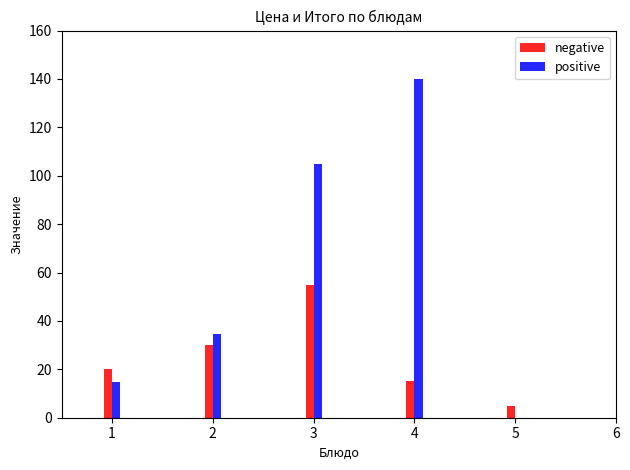

What is the sum of the positive values at 5 and 4?

139.8